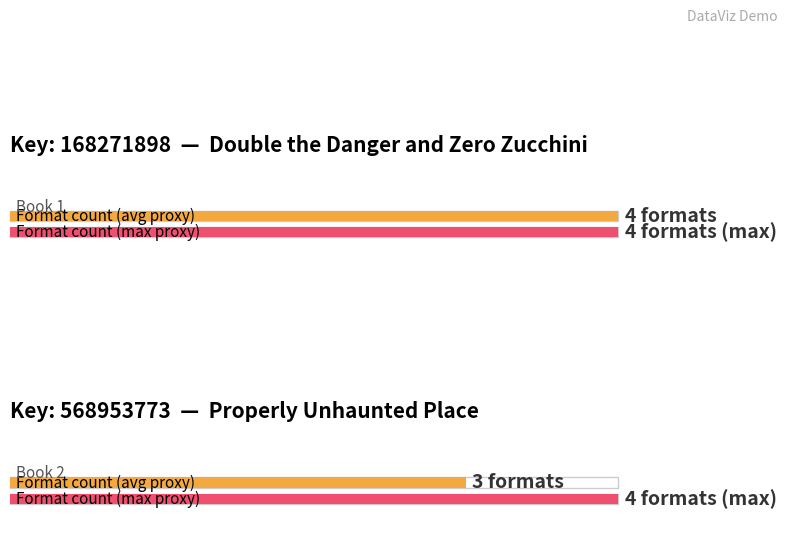

True or false: the data shows 45399906 at Double the Danger and Zero Zucchini.

False